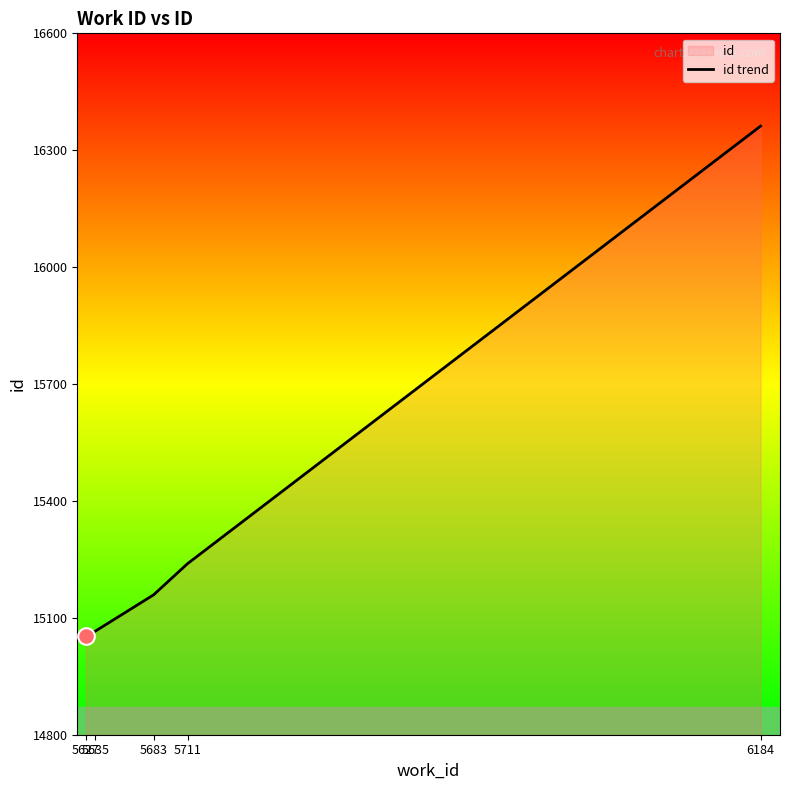

Rank the categories by value from highest to lowest.

6184, 5711, 5683, 5635, 5627